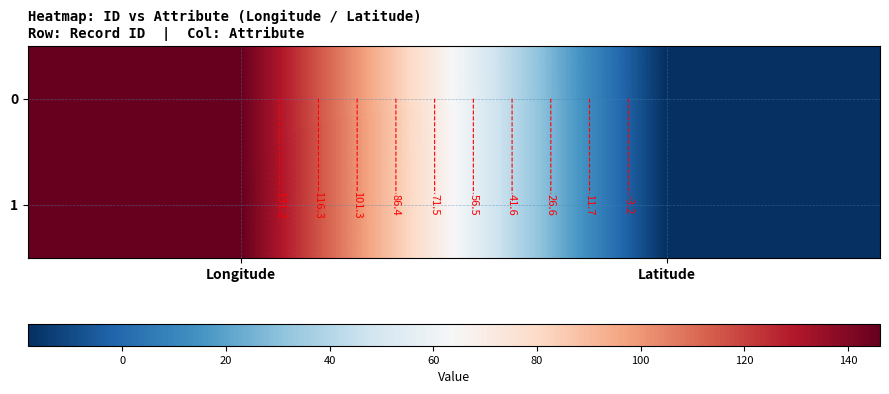

At which category is the sum across all series the highest?

Longitude